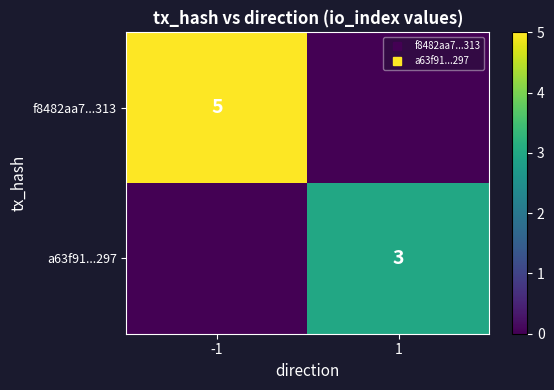

What is the difference between the highest and lowest values at -1?

5